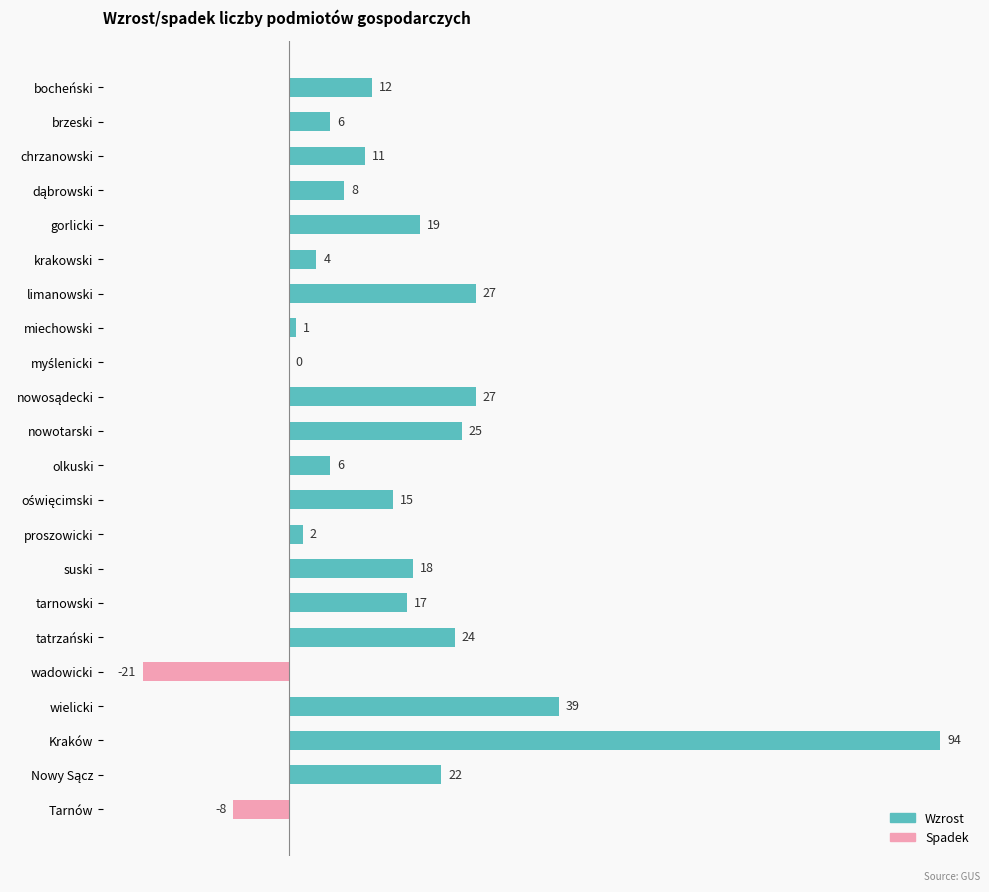

What is the change in value from limanowski to Tarnów?

-35